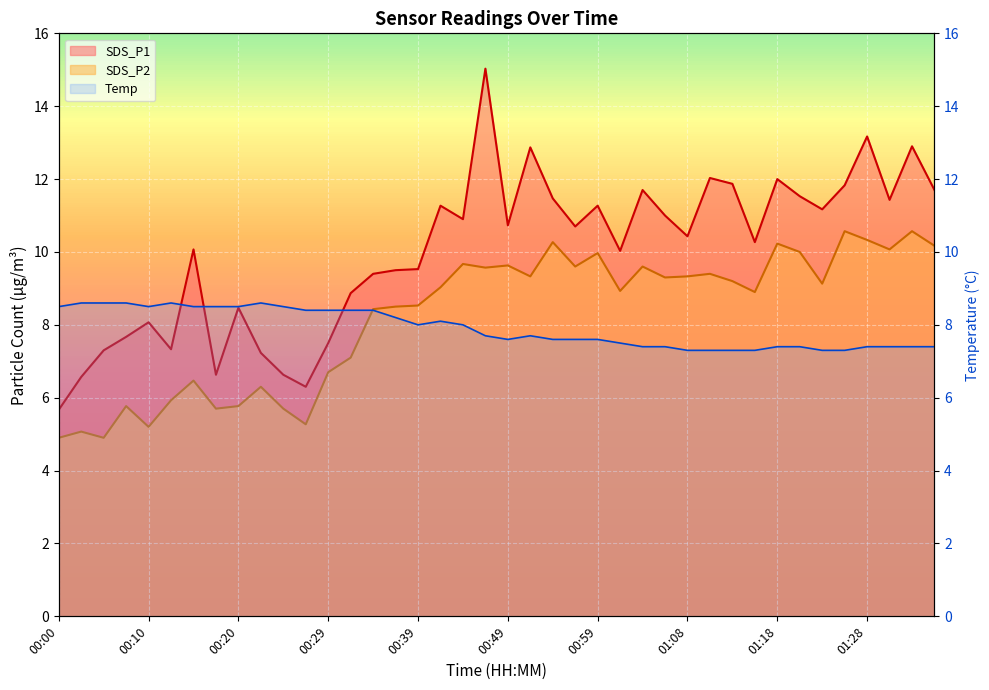

What is the average value of the SDS_P1 series?

10.0